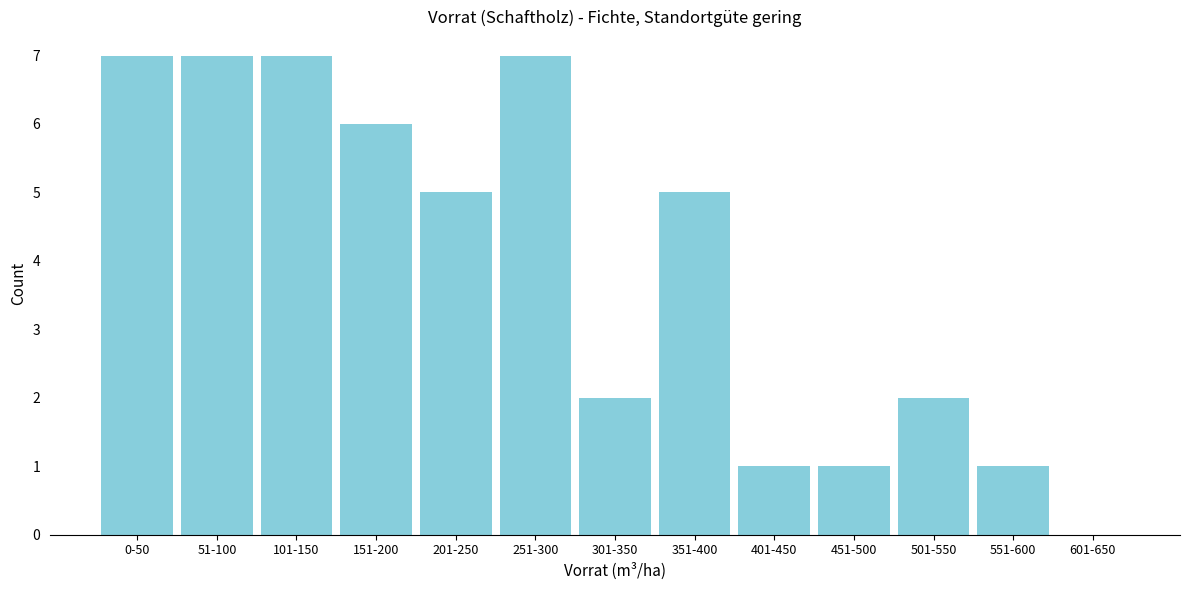

Reading left to right, what are all the values shown in this chart?

0-50=7	51-100=7	101-150=7	151-200=6	201-250=5	251-300=7	301-350=2	351-400=5	401-450=1	451-500=1	501-550=2	551-600=1	601-650=0